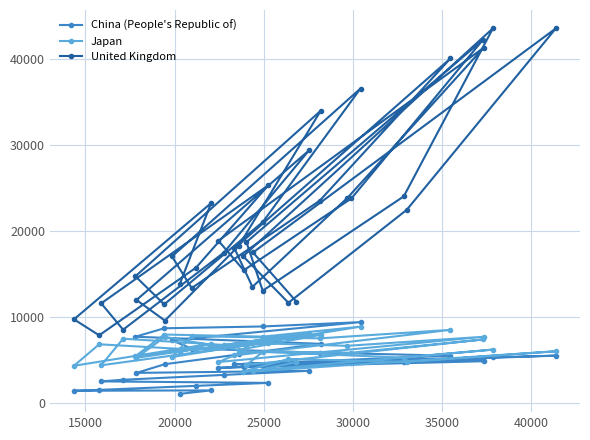

In China (People's Republic of), how many points are higher than both neighbors (excluding endpoints)?

7